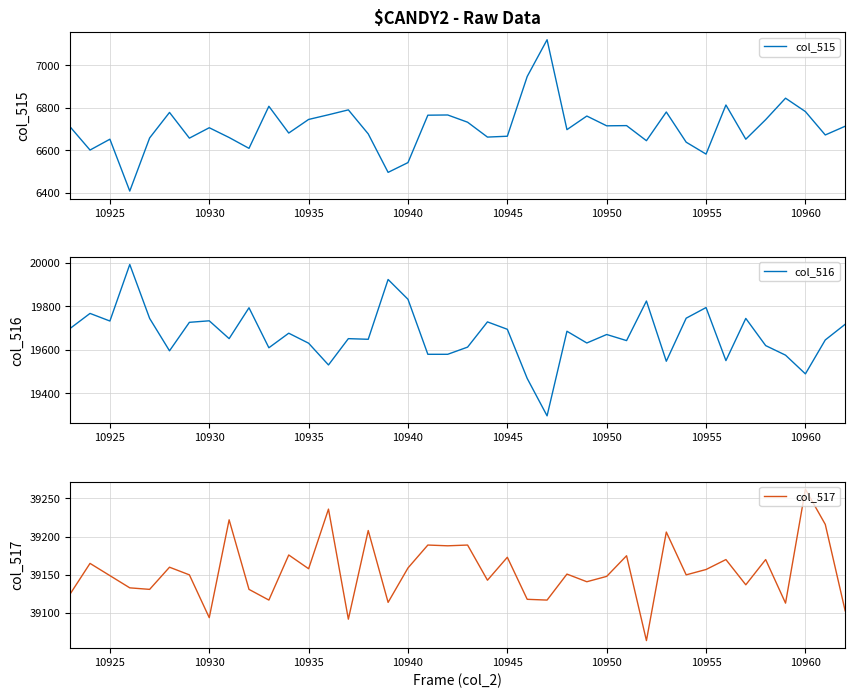

Reading left to right, what are all the values shown in this chart?

col_515: 6711	6602	6653	6409	6659	6779	6658	6707	6661	6610	6808	6682	6746	6768	6791	6678	6497	6543	6766	6767	6733	6663	6667	6948	7121	6698	6762	6716	6717	6646	6781	6639	6583	6814	6653	6745	6846	6783	6673	6714
col_516: 19699	19768	19733	19993	19745	19596	19727	19734	19652	19794	19610	19677	19631	19531	19652	19649	19924	19833	19580	19580	19613	19729	19695	19469	19297	19686	19632	19671	19643	19825	19548	19746	19795	19551	19745	19620	19576	19490	19646	19718
col_517: 39125	39165	39149	39133	39131	39160	39150	39094	39222	39131	39117	39176	39158	39236	39092	39208	39114	39159	39189	39188	39189	39143	39173	39118	39117	39151	39141	39148	39175	39064	39206	39150	39157	39170	39137	39170	39113	39262	39216	39103